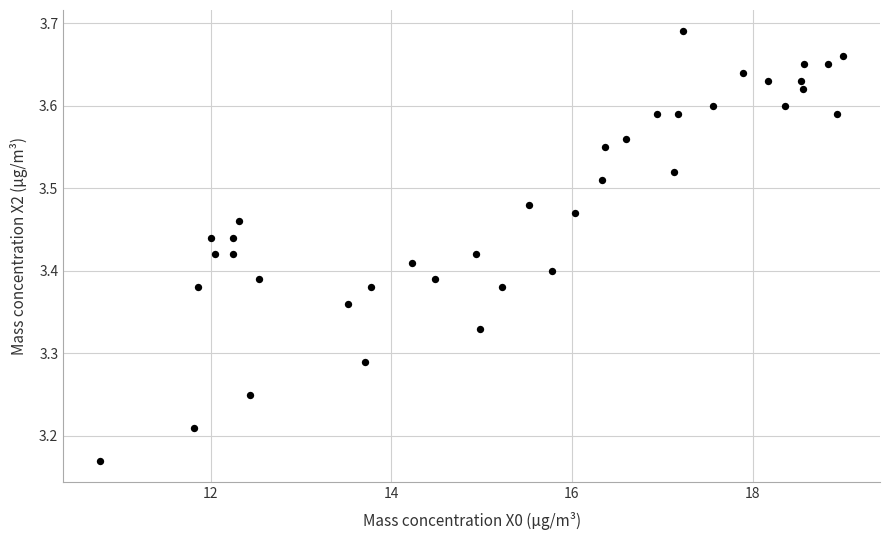

What is the range of Y values (max minus min)?

0.5